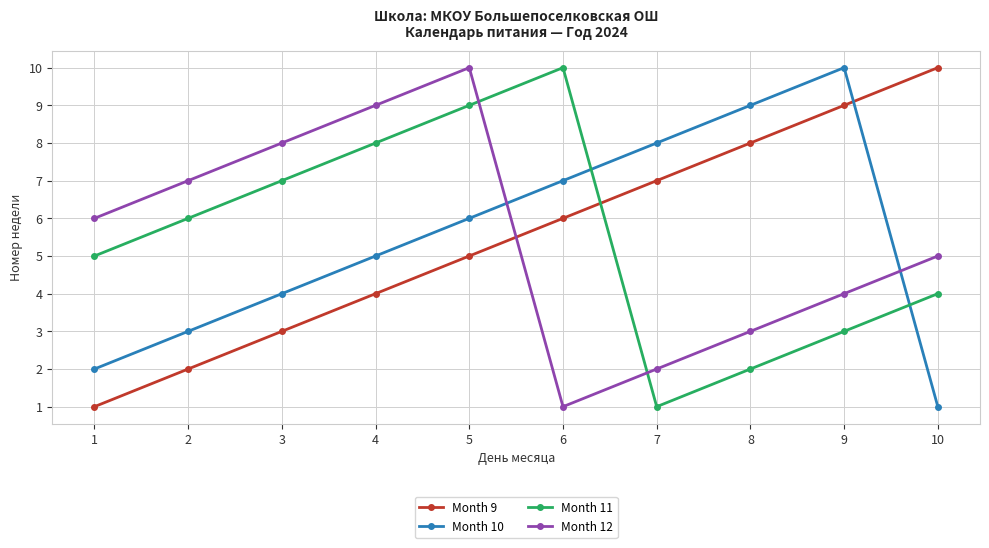

Is the value of Month 12 at 7 greater than the value of Month 11 at 6?

No